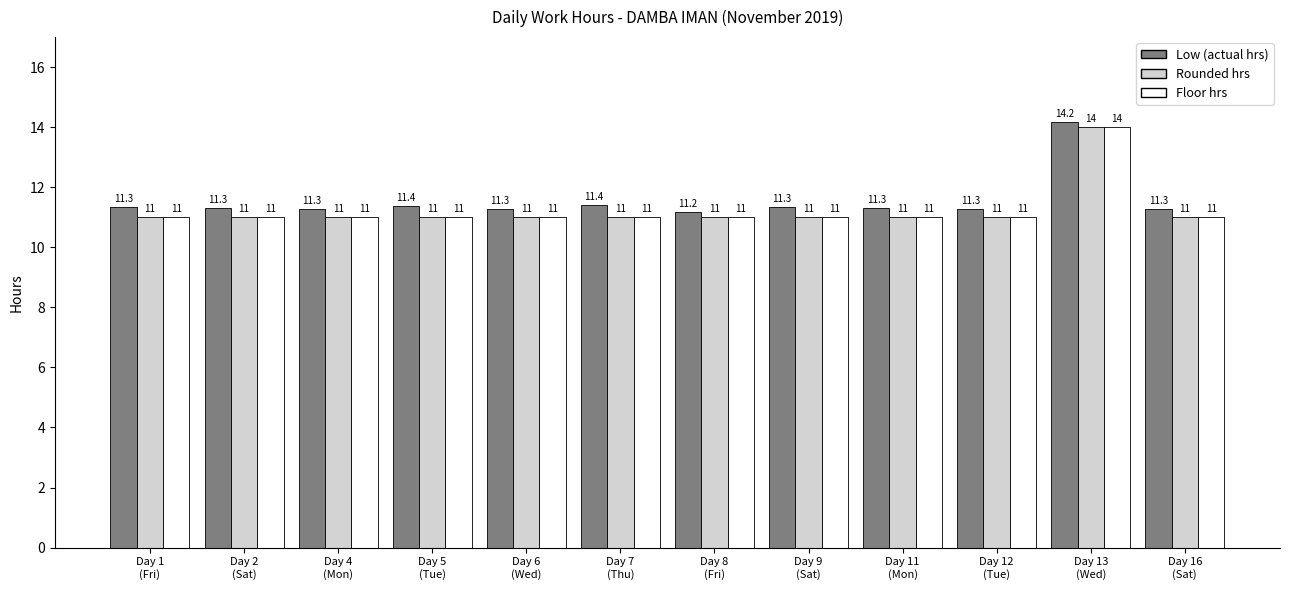

What is the sum of all Floor hrs values?

135.0